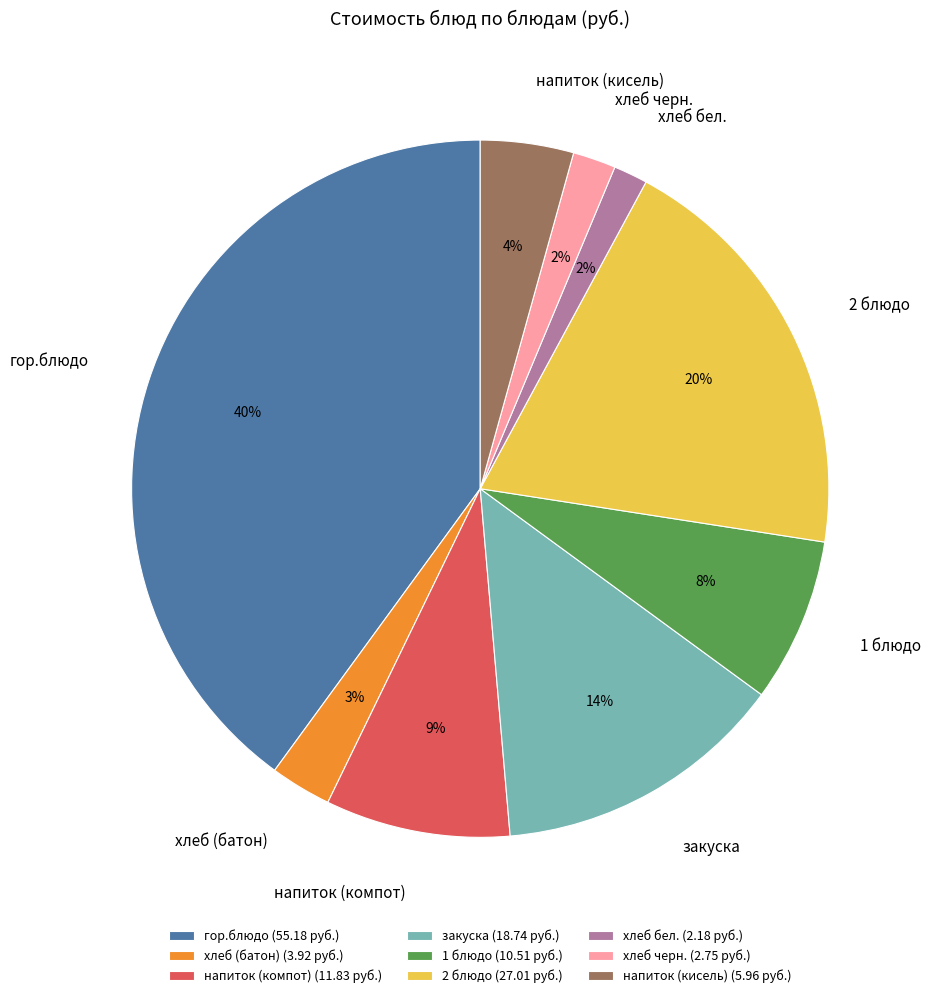

To the nearest percent, what is the combined percentage of закуска and хлеб черн.?

16%